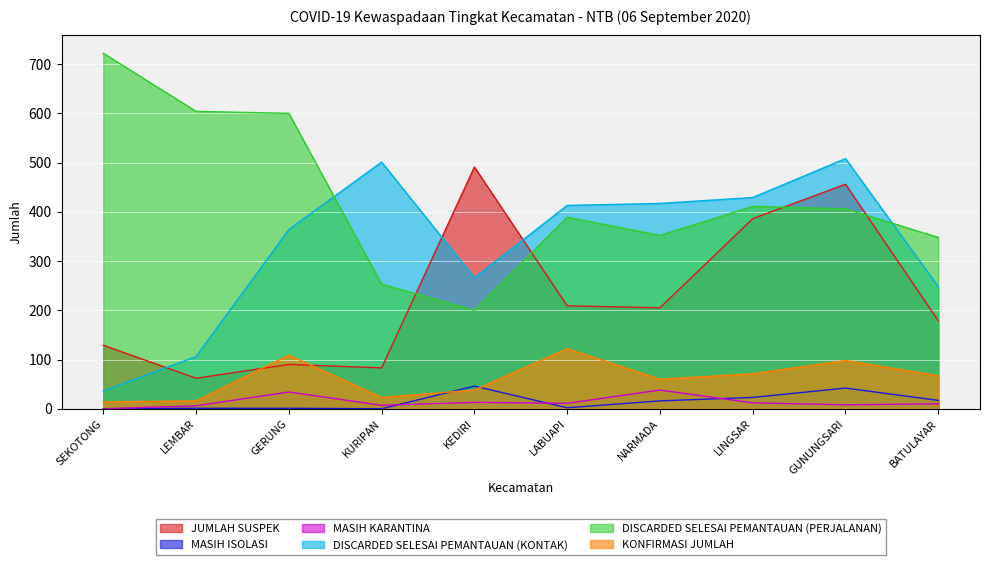

After their last crossing, which series has the higher values: DISCARDED SELESAI PEMANTAUAN (KONTAK) or JUMLAH SUSPEK?

DISCARDED SELESAI PEMANTAUAN (KONTAK)